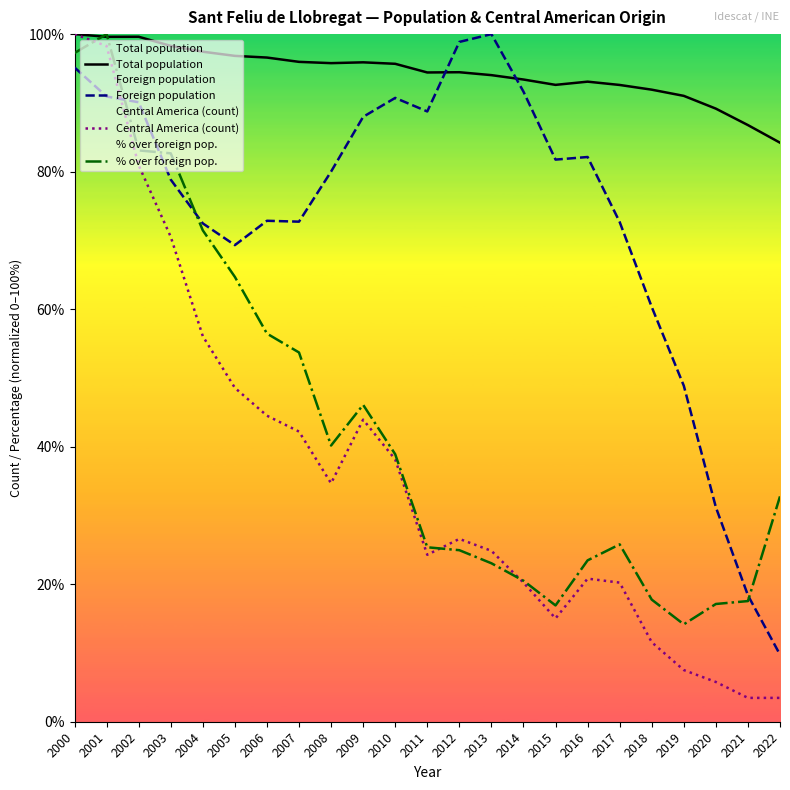

Which series has the widest spread of values?

Central America (count)